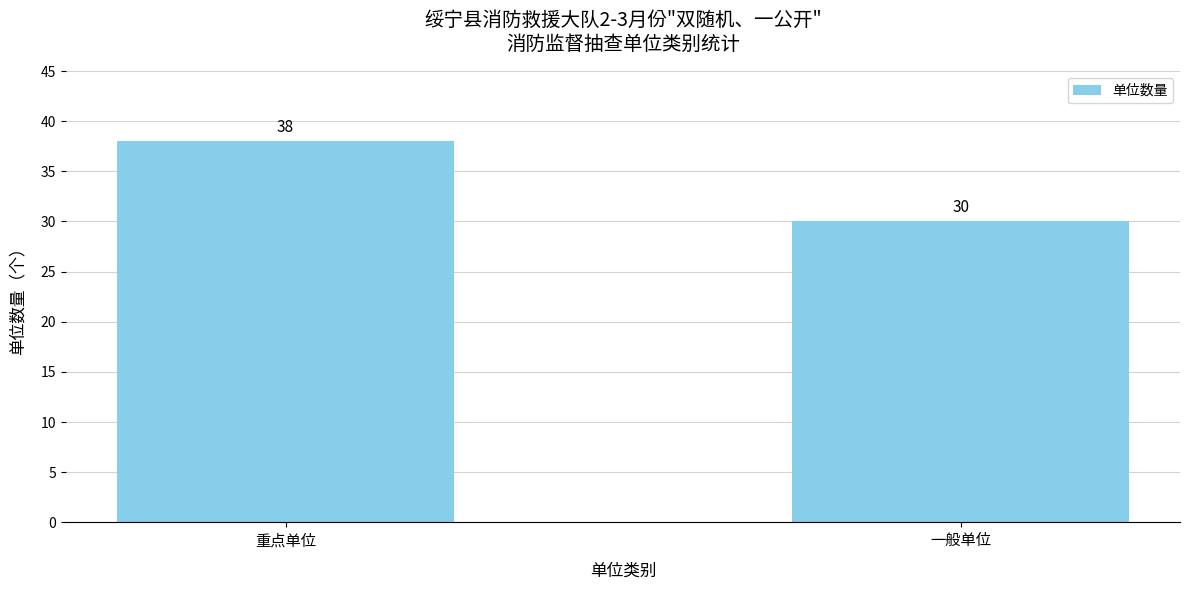

How many bars are there in total?

2